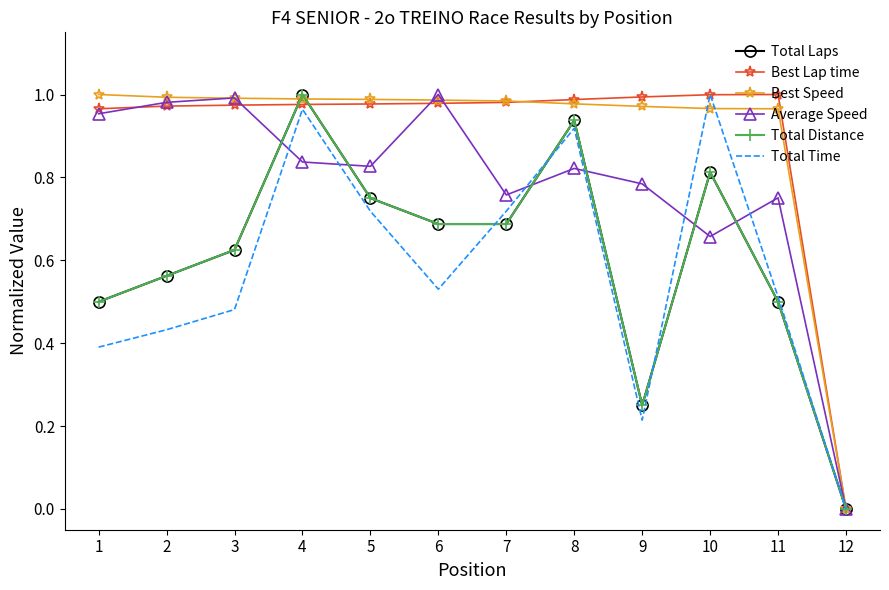

At how many categories does at least one series exceed 0?

11